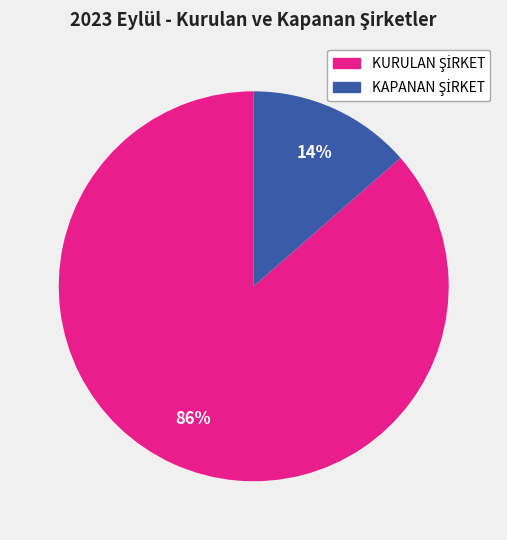

Is there any slice that represents more than half of the pie?

Yes